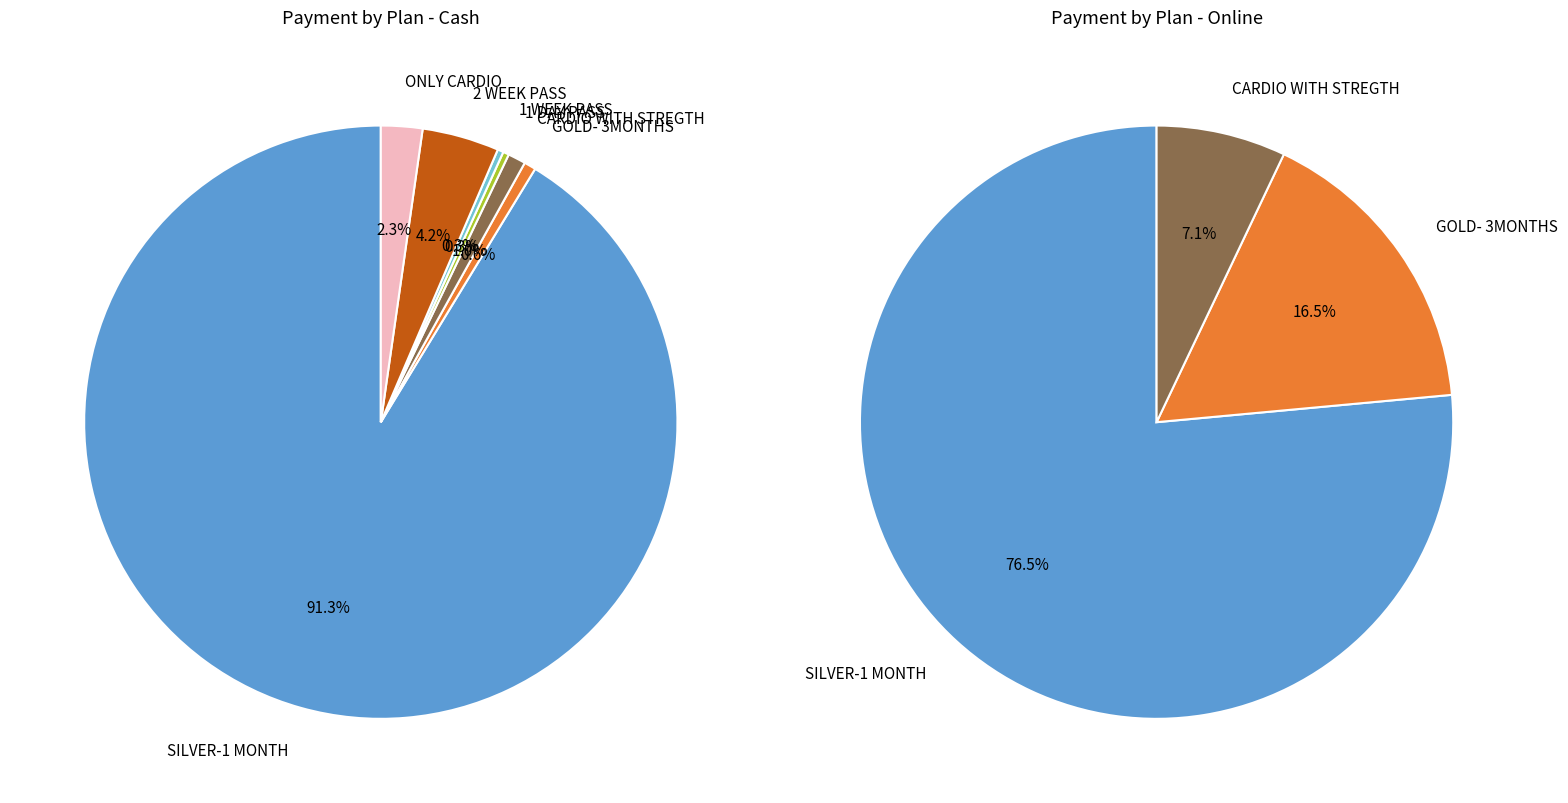

What is the largest slice in the pie chart?

SILVER-1 MONTH